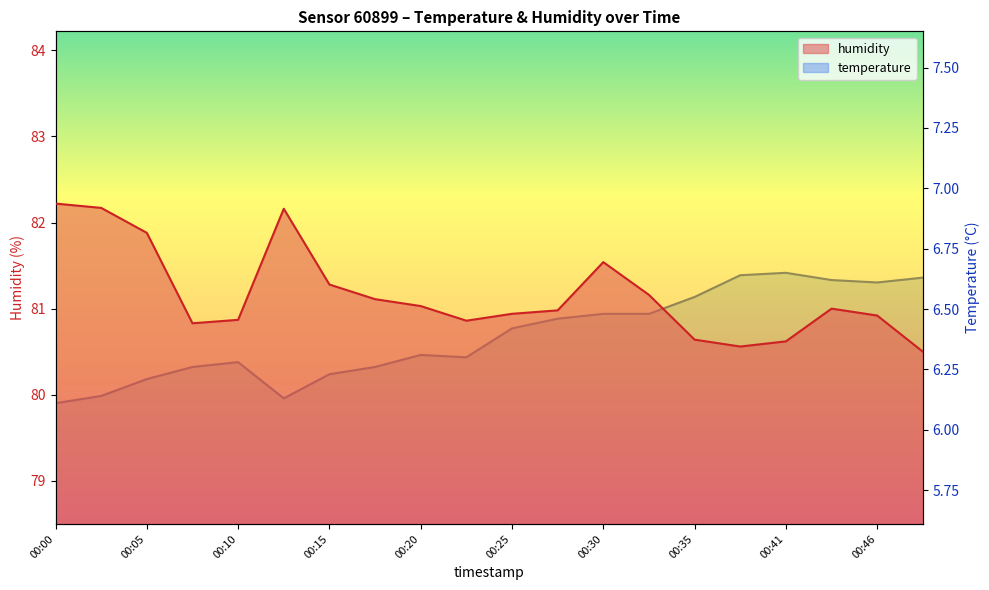

What is the sum of all humidity values?

1623.3